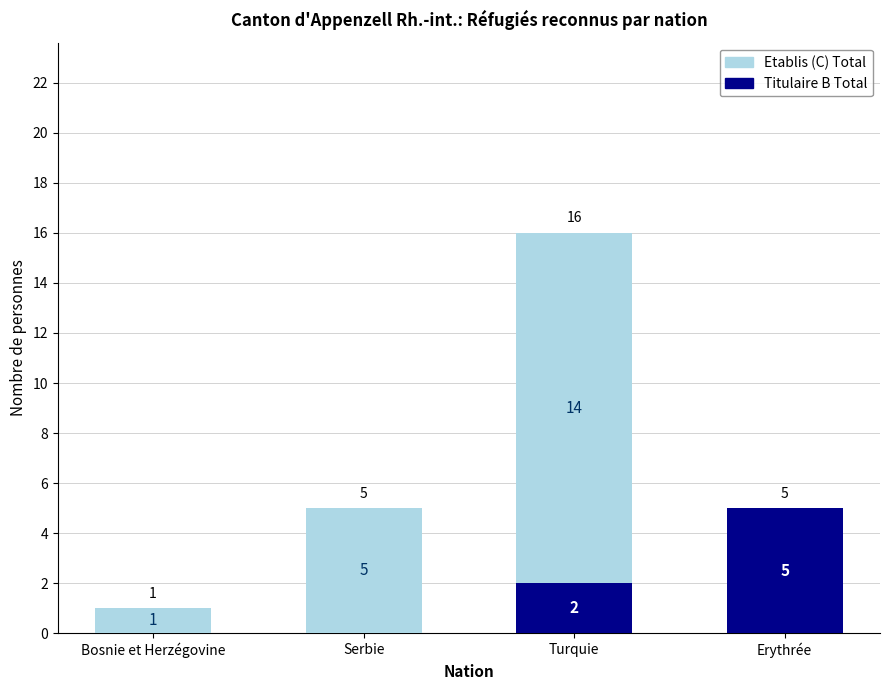

What are all the series names shown in the legend?

Etablis (C) Total, Titulaire B Total